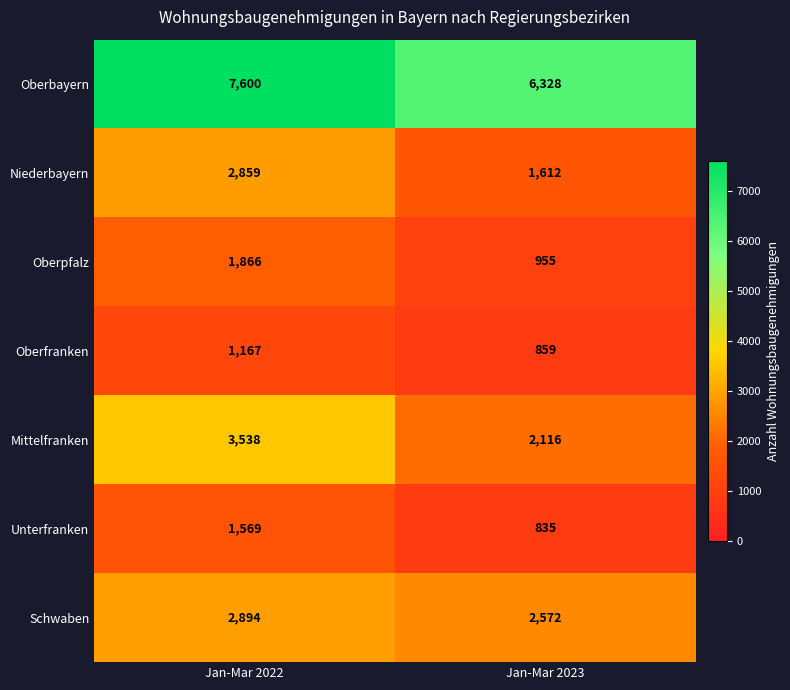

At which category does the chart reach its peak across all series?

Jan-Mar 2022